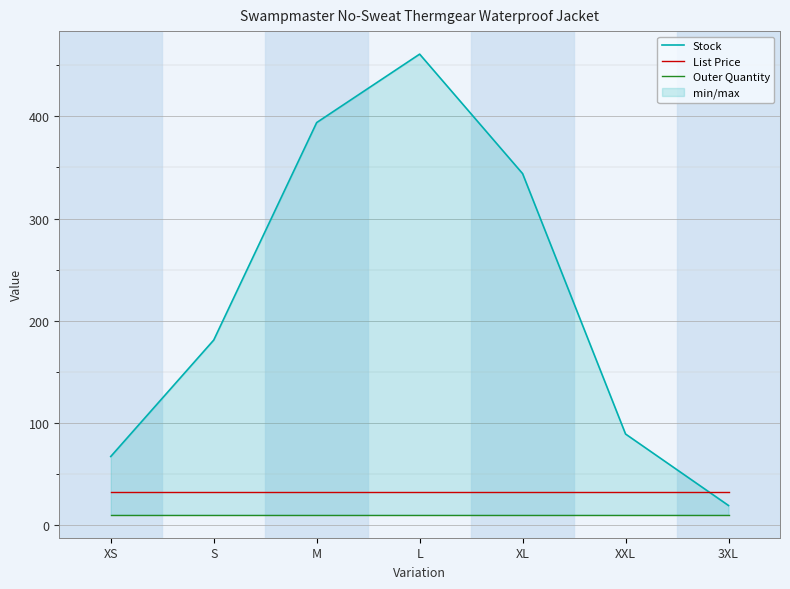

At 3XL, list the series in order from smallest to largest.

Outer Quantity, Stock, List Price